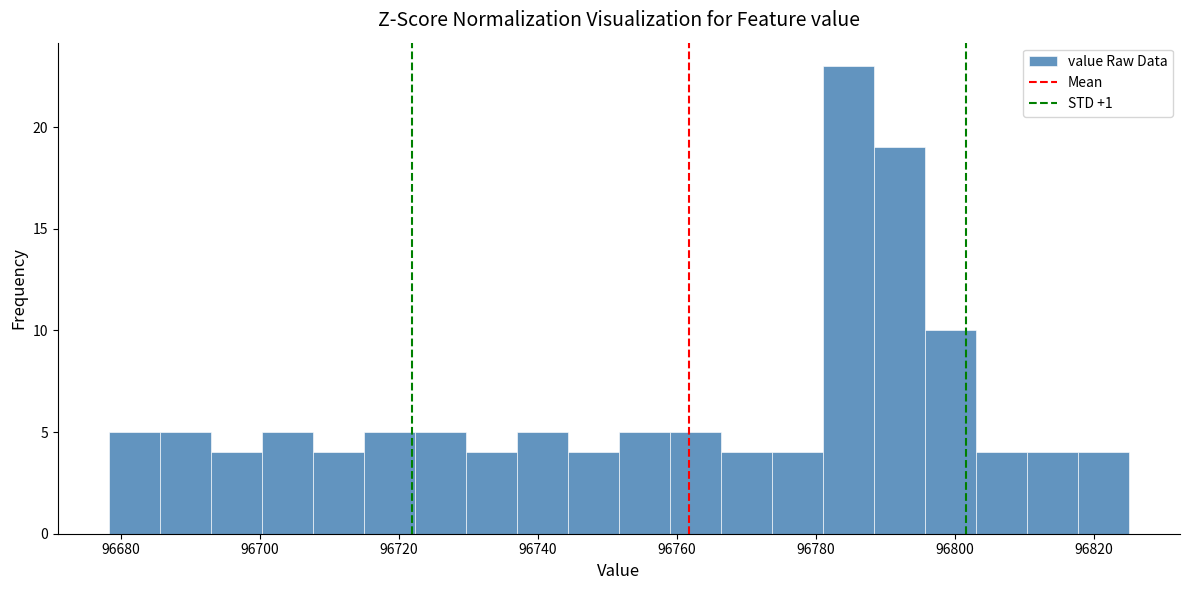

Read against the x-axis, roughly where is the centre of the tallest bar?

96784